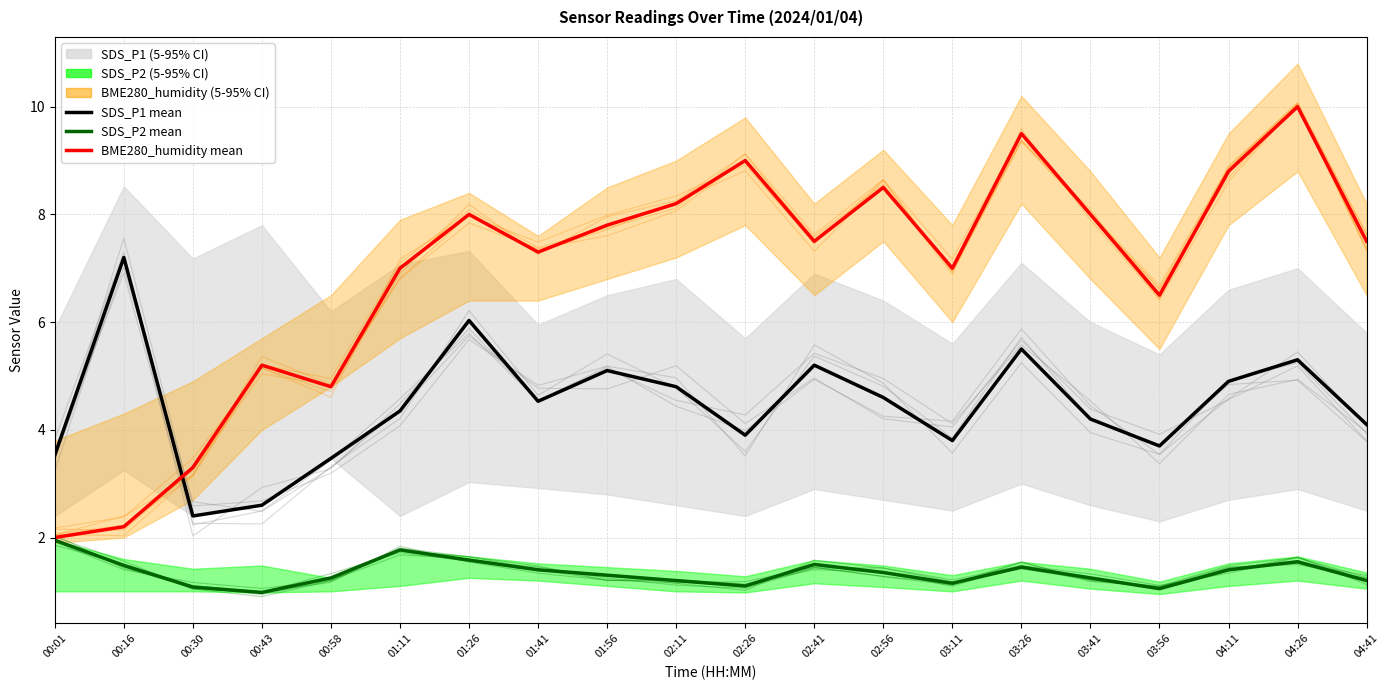

Which category has the highest value in the SDS_P1 mean series?

00:16